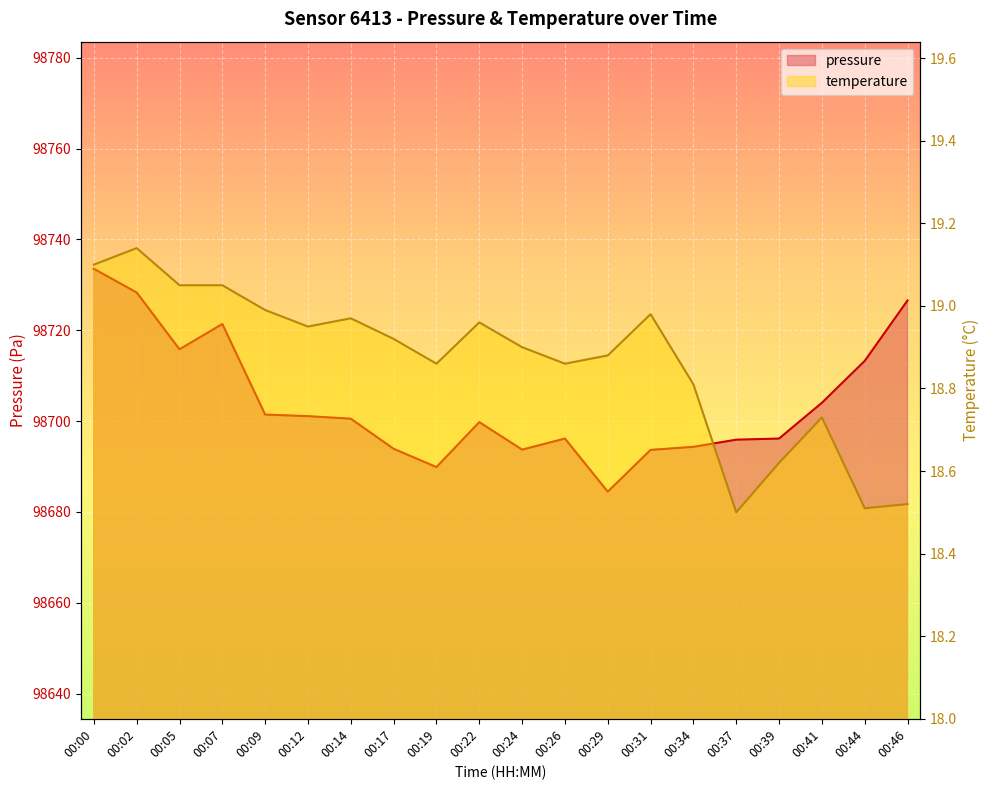

What is the difference between the pressure values at 00:46 and 00:29?

42.1